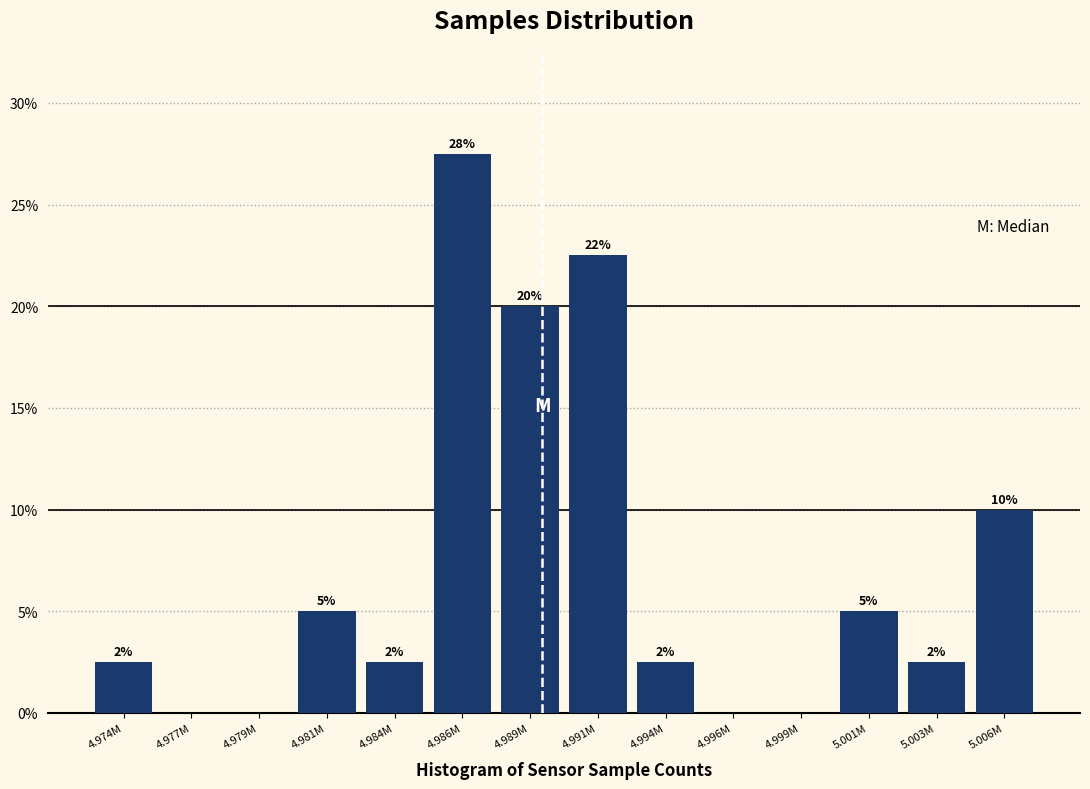

Are the bars horizontal?

No